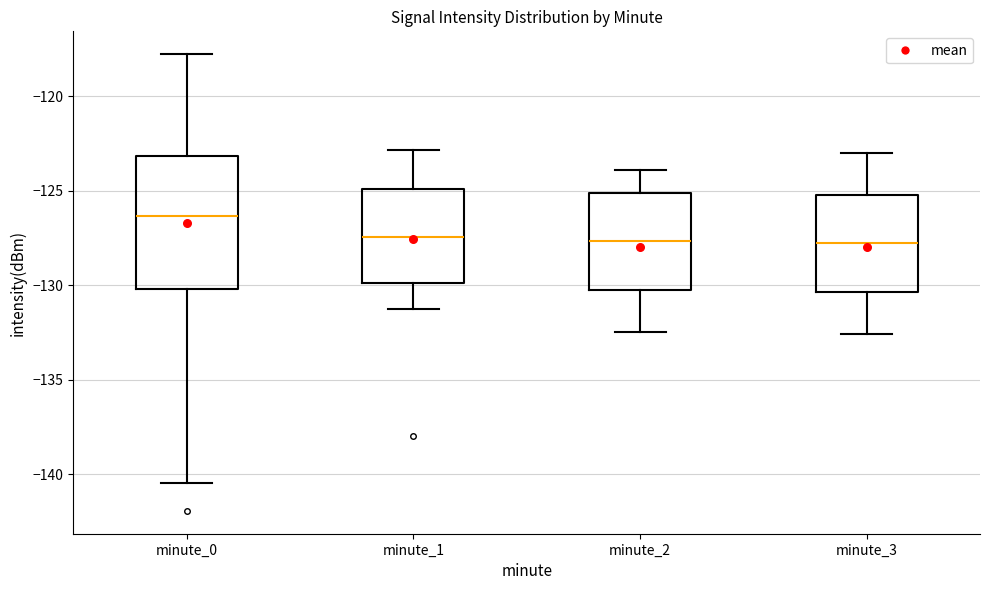

Where does the median line of the box for minute_1 sit on the y-axis? The values are not printed on the chart, so give them approximately, as read against the axis.

-127.5